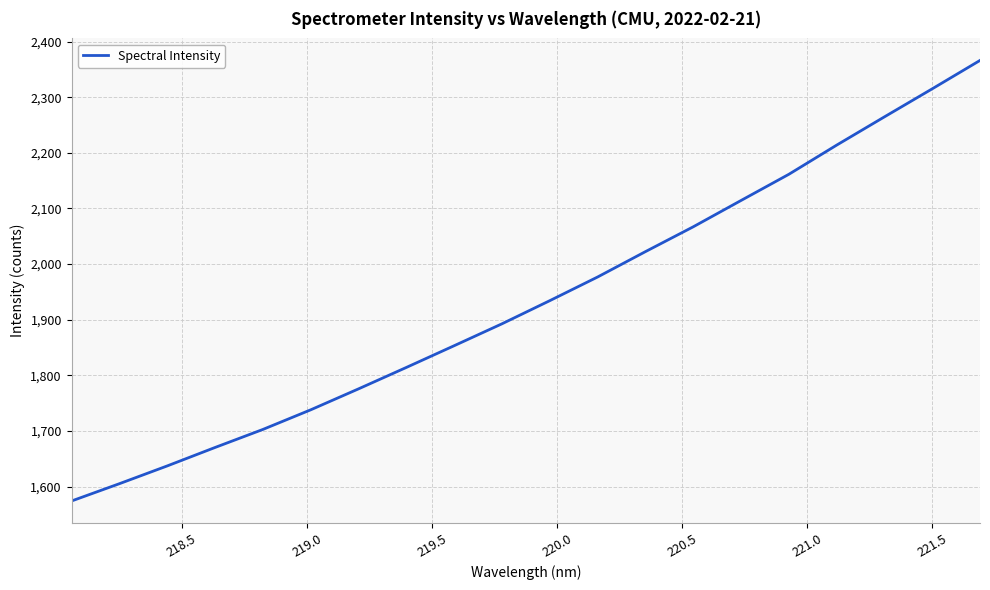

Reading left to right, extract all data points from this chart.

1574.0	1605.1	1637.1	1670.3	1702.7	1738.0	1775.7	1814.2	1853.3	1892.7	1934.3	1976.8	2022.4	2067.1	2114.4	2161.5	2213.9	2264.7	2315.1	2366.2